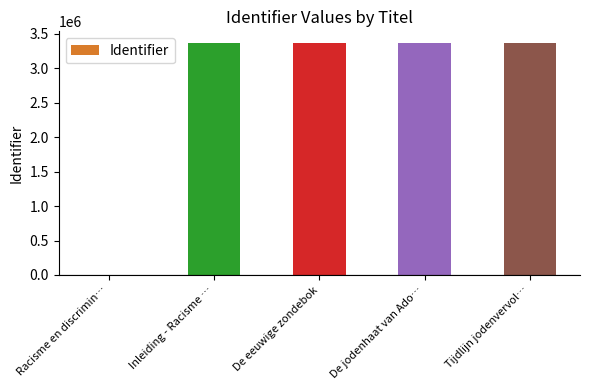

What is the ratio of the value at Inleiding - Racisme … to the value at Tijdlijn jodenvervol…?

1.0